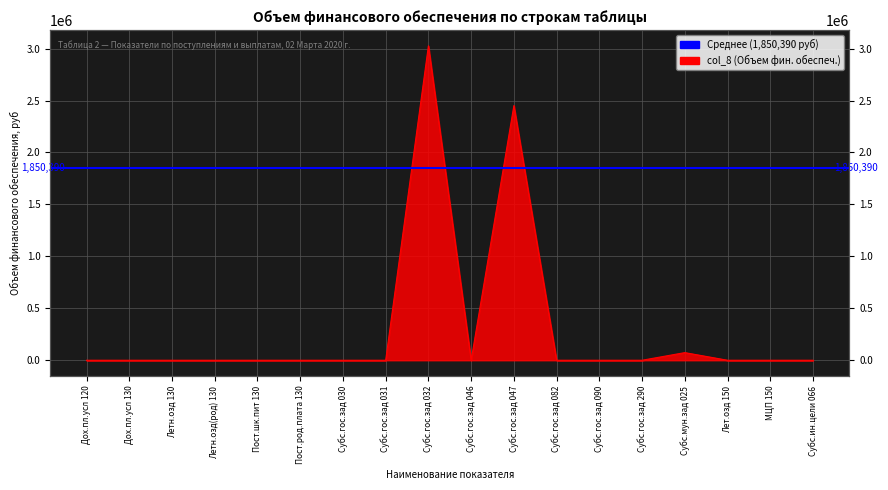

Which category has the lowest value across all series?

Дох.пл.усл 120